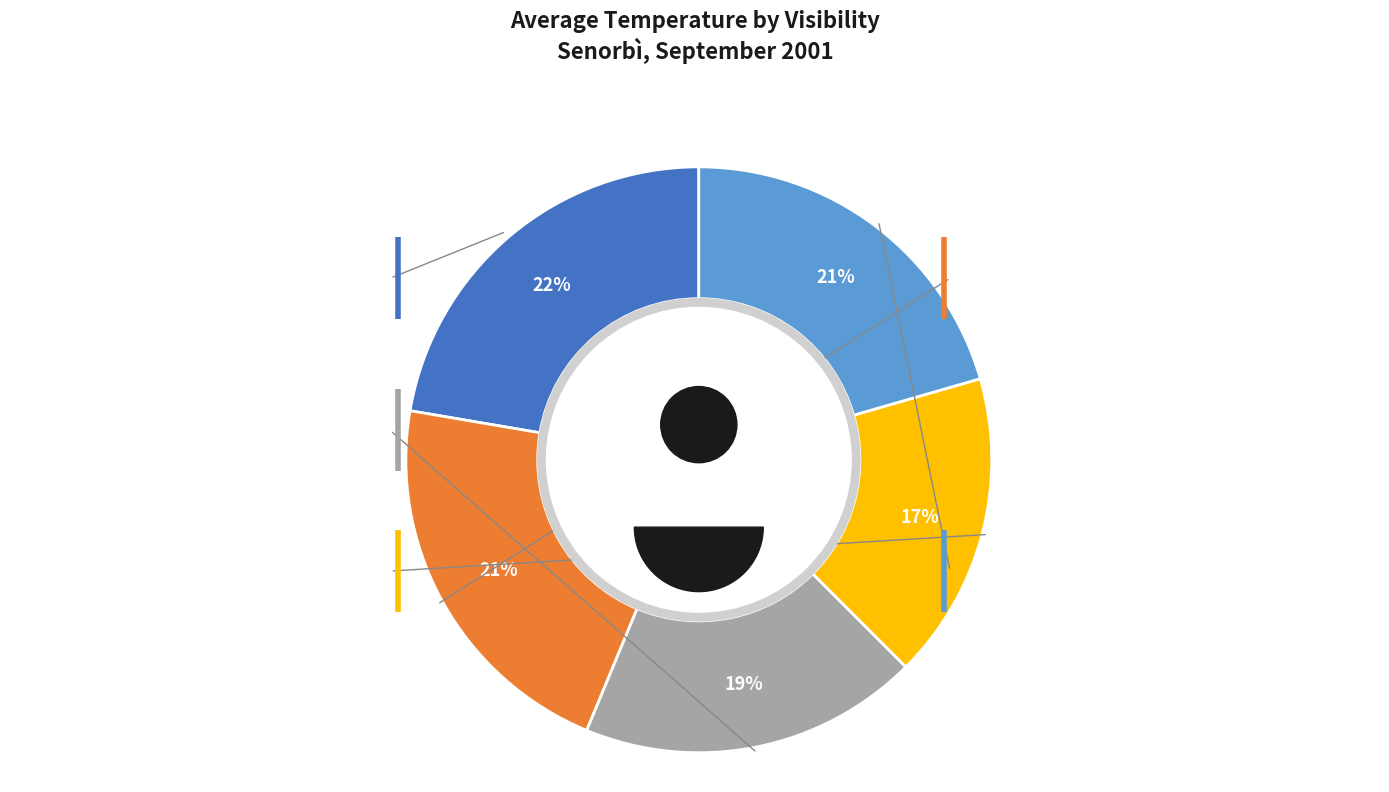

What is the change in value from 8 km to 10 km?

-4